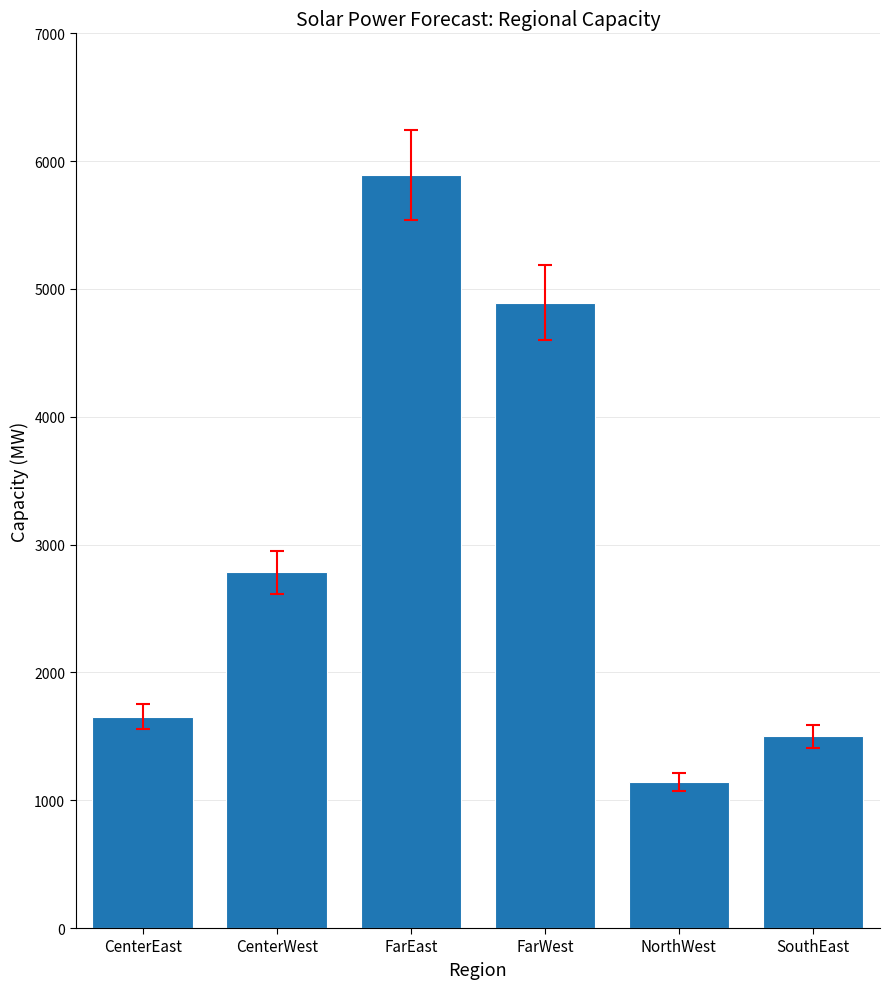

The chart shows a value of 4892 at FarWest. True or false?

True